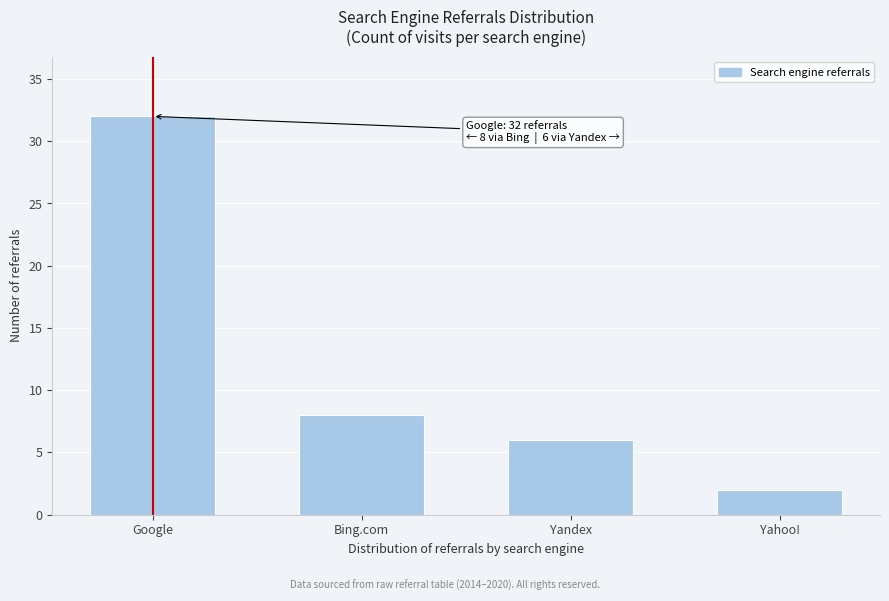

Reading left to right, transcribe all the data shown in this chart.

Google=32	Bing.com=8	Yandex=6	Yahoo!=2